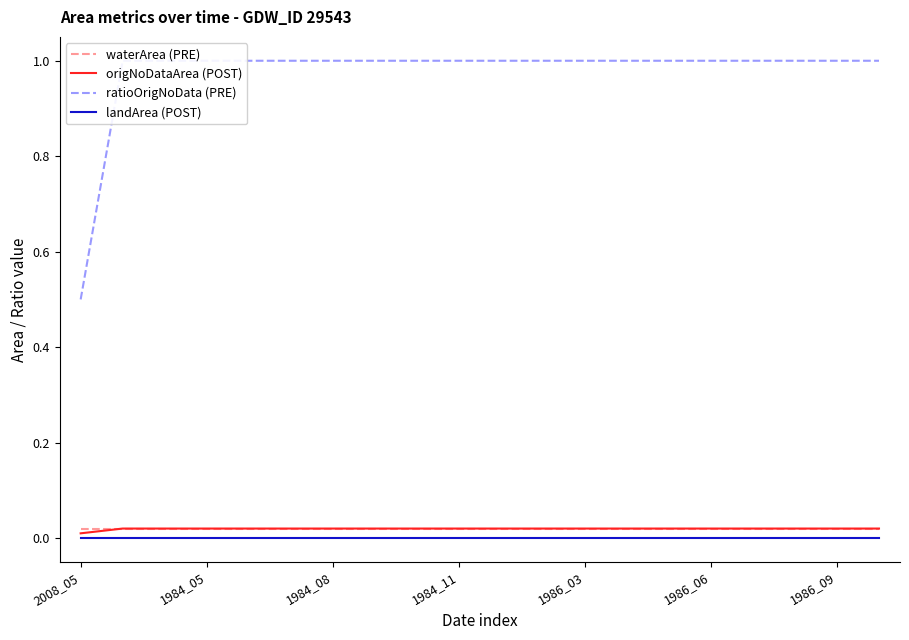

What is the greatest value displayed?

1.0